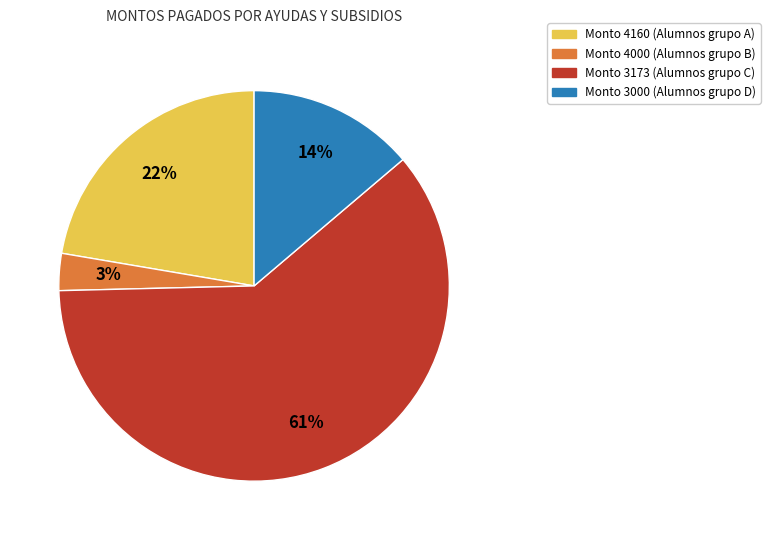

To the nearest percent, what percentage of the pie is Monto 4000 (Alumnos grupo B)?

3%